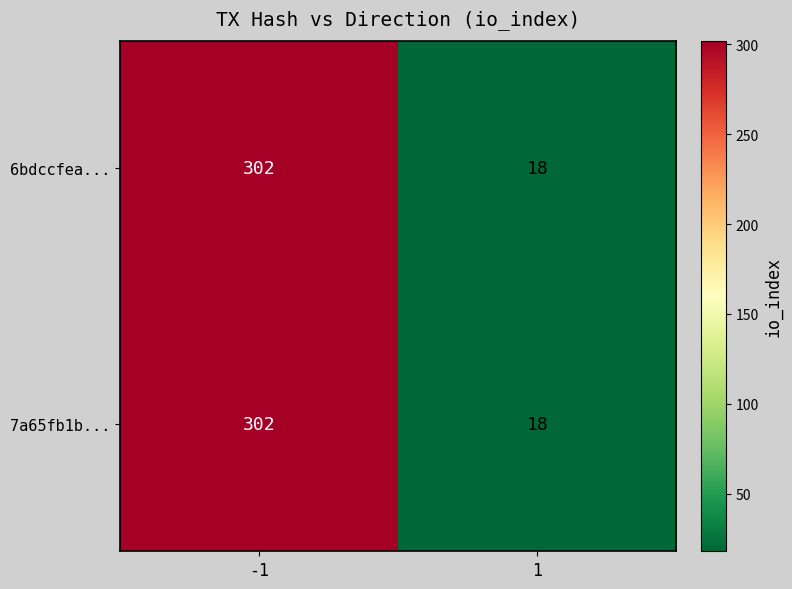

What is the difference between the maximum and minimum values in the 7a65fb1b... series?

284